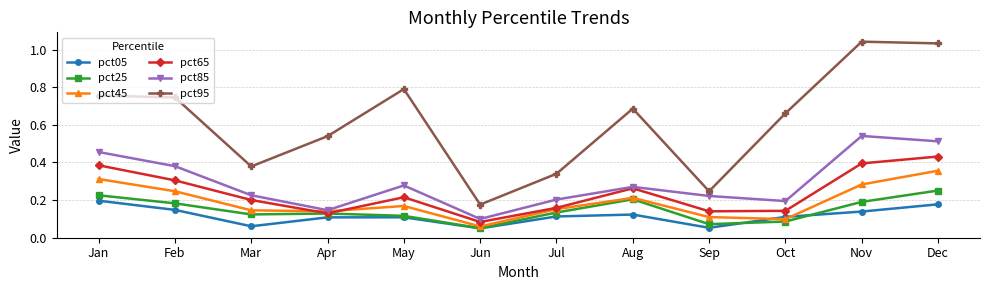

At which label does pct45 reach its minimum?

Jun